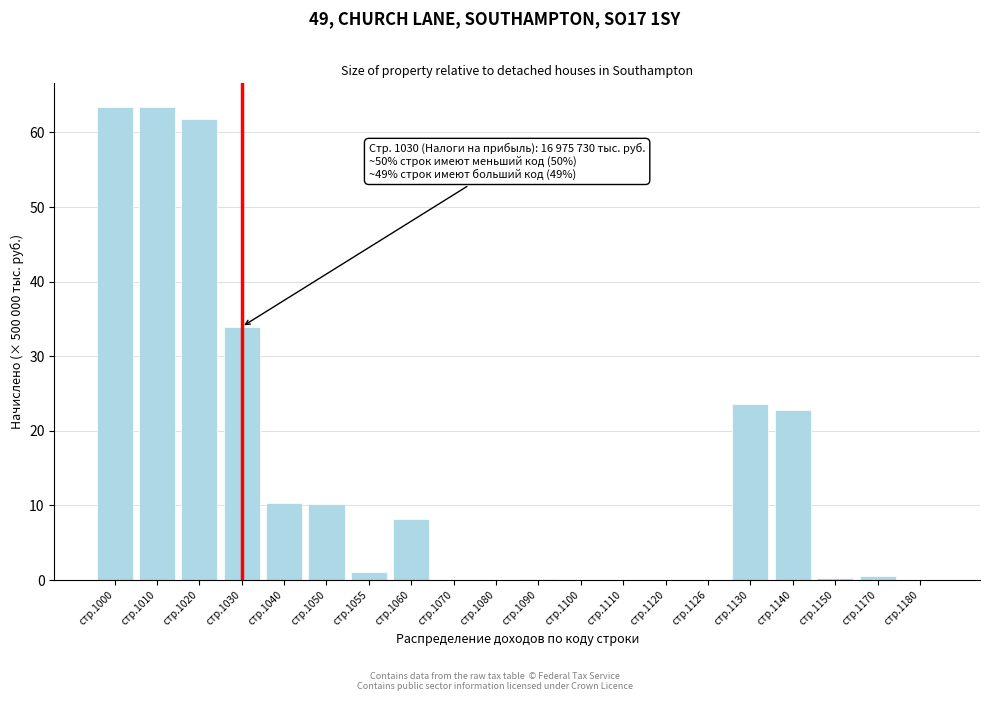

Which has a higher value, стр.1000 or стр.1040?

стр.1000